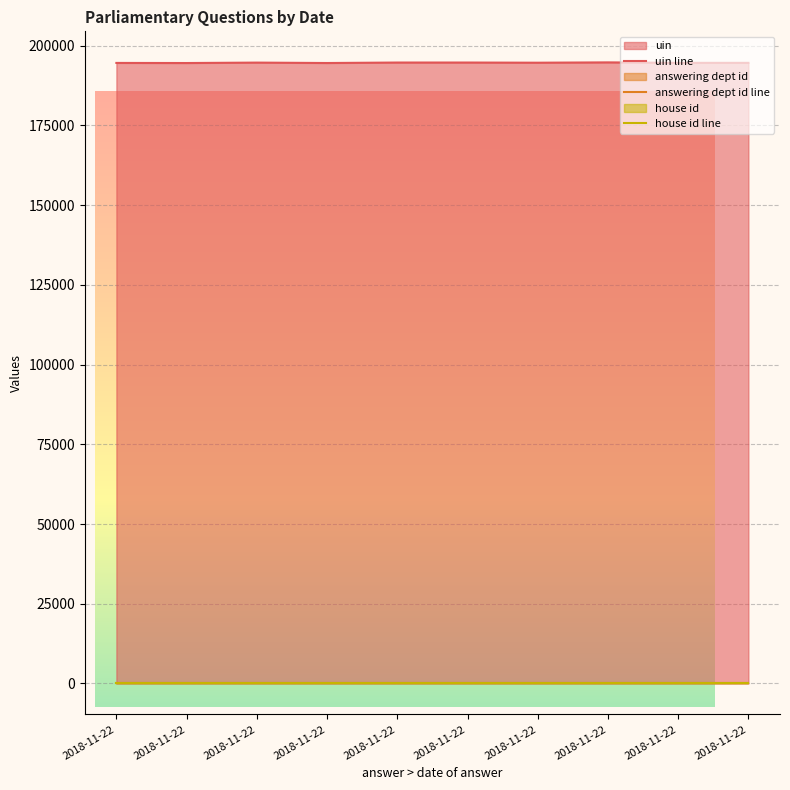

Read the house id line value at 2018-11-22.

1